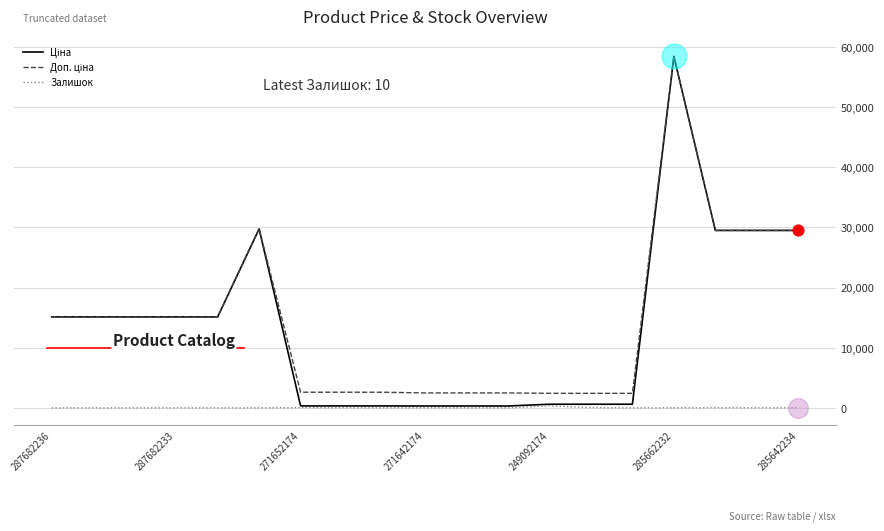

At how many categories does at least one series exceed 38801?

1